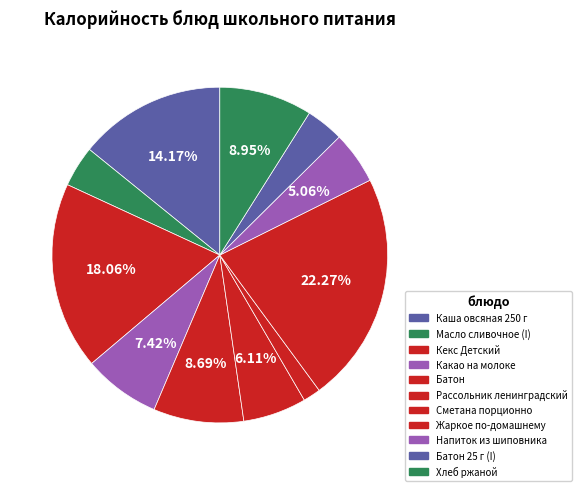

How many slices are in this pie chart?

11